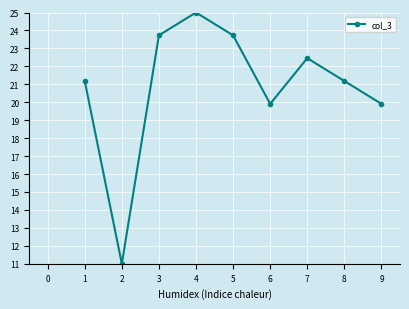

Is it true that the value at 7 is 14.5?

False